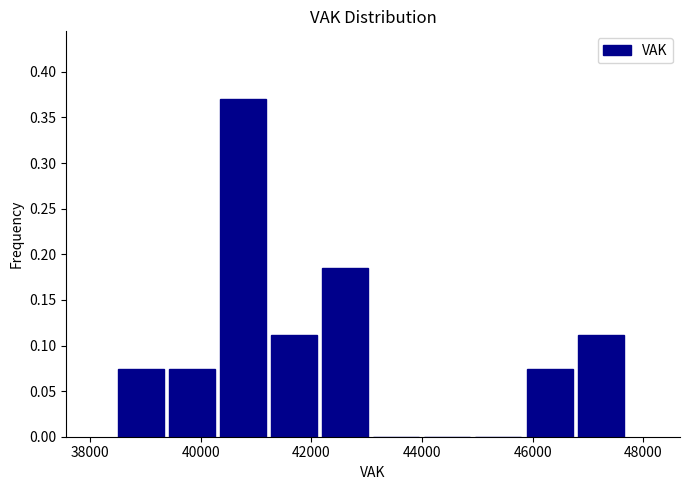

How tall is the bar that spans 39400 to 40400 on the x-axis? Neither the bar edges nor the heights are printed on the chart, so give them approximately, as read against the axes.

0.075